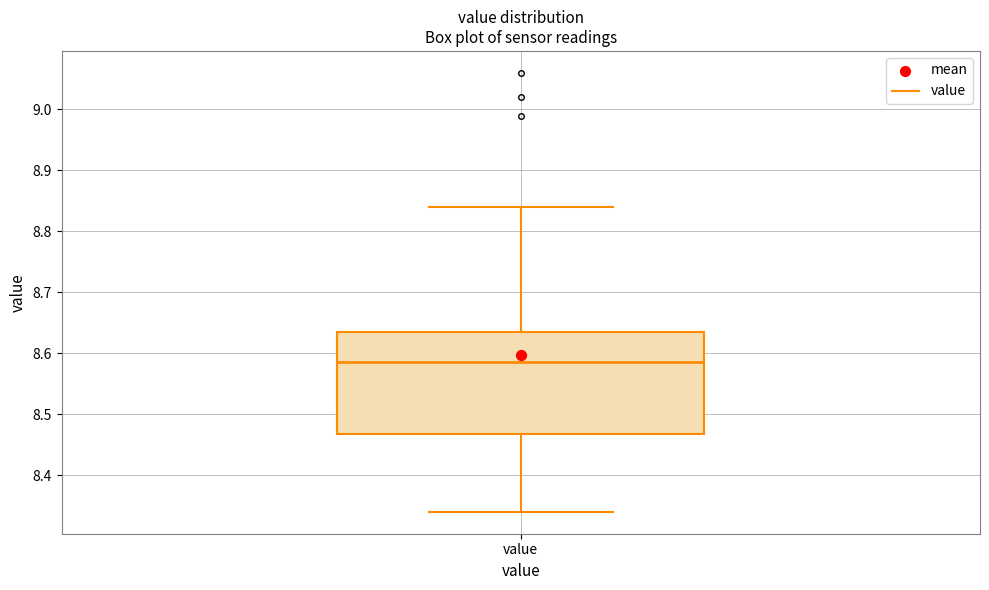

Transcribe this box plot: give where the median line is, the range the box spans, and where the two whiskers end, as read against the y-axis. The values are not printed on the chart, so give them approximately, as read against the axis.

median 8.59, box 8.47 to 8.64, whiskers 8.34 to 8.84